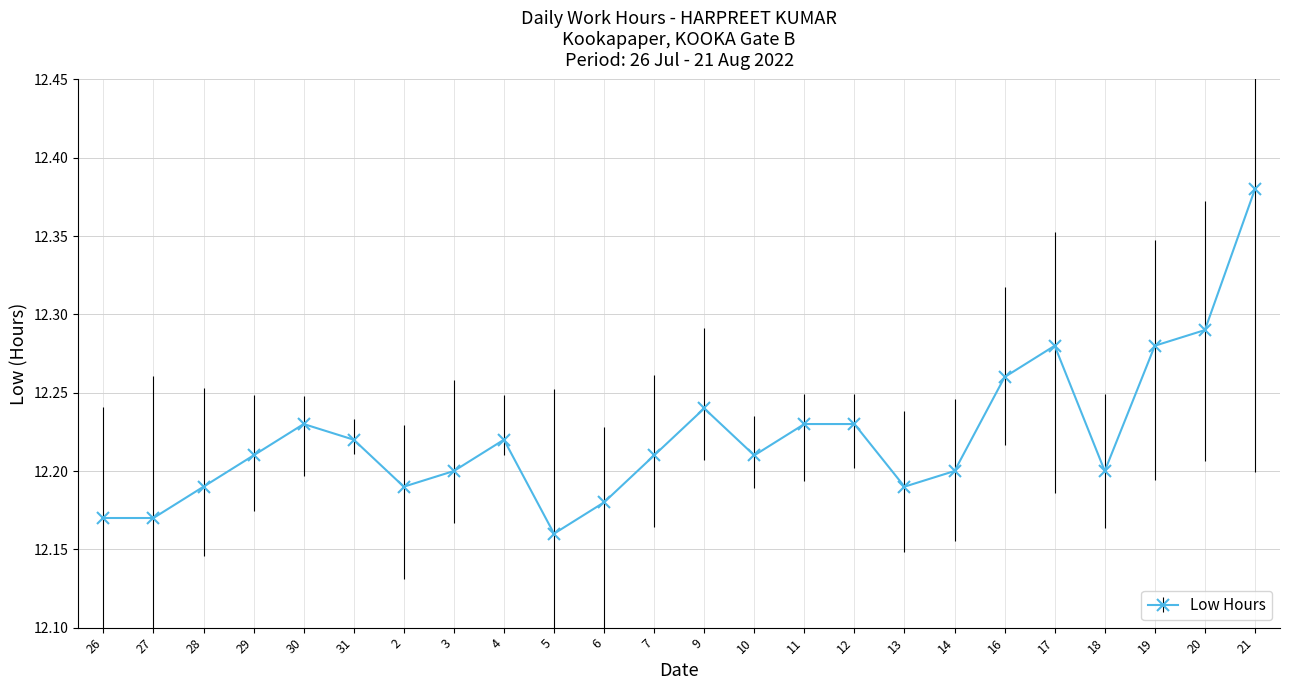

What is the difference between the second highest and second lowest values?

0.1